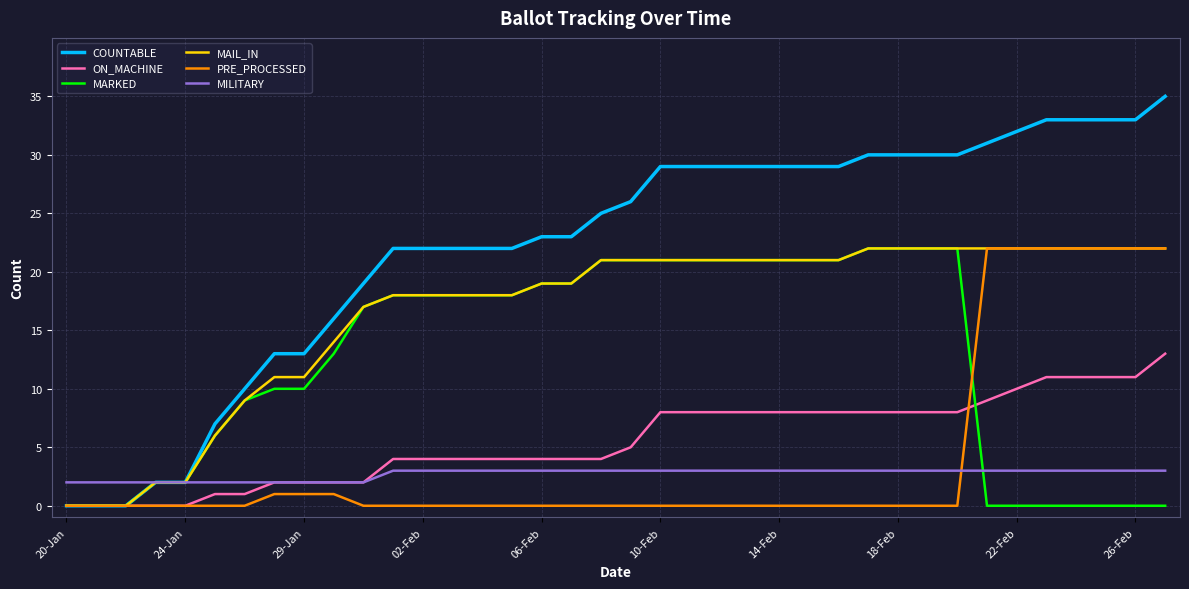

What is the highest value of the ON_MACHINE series?

13